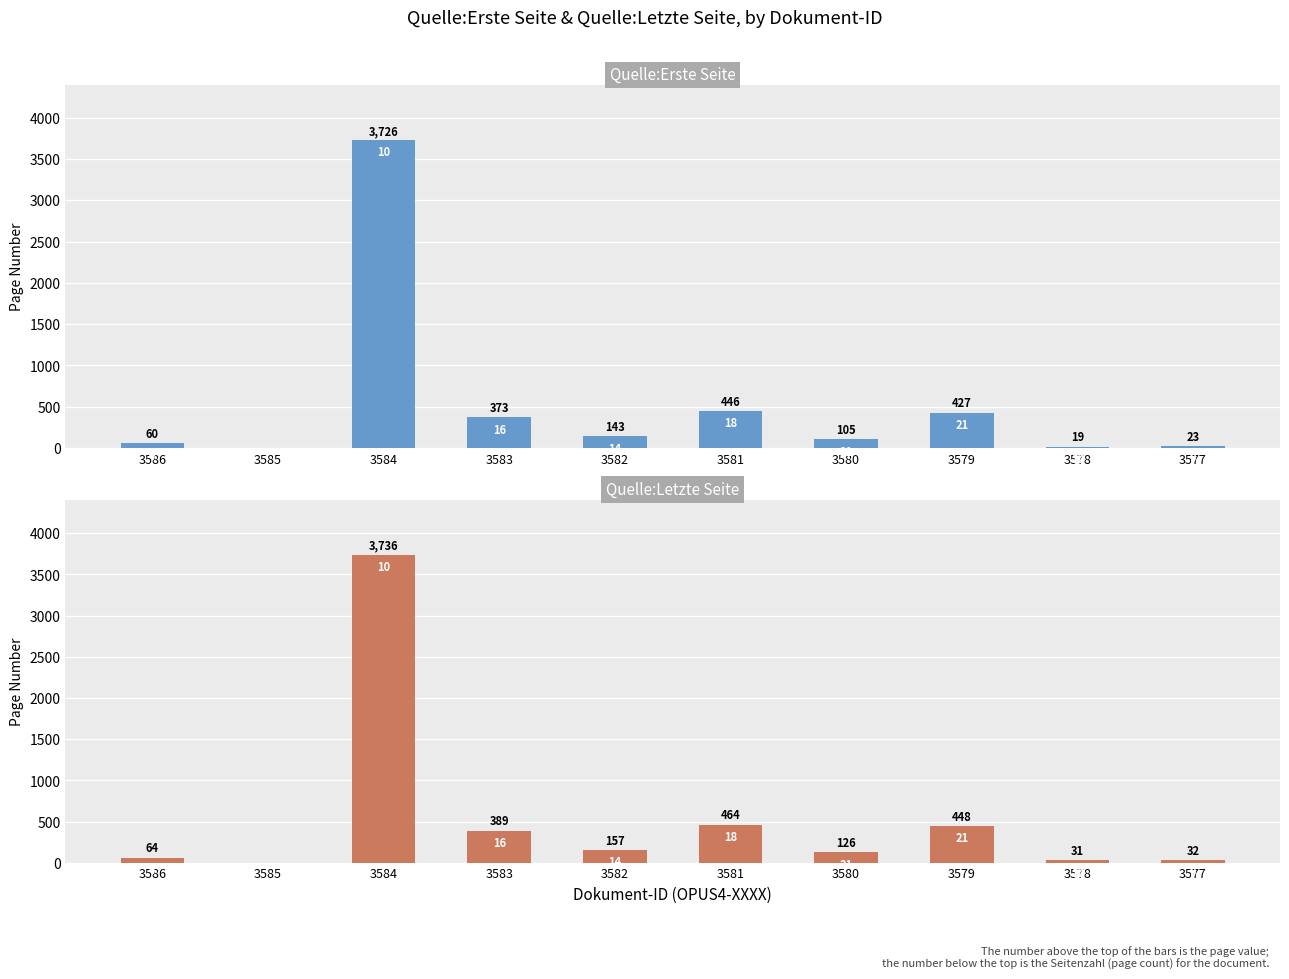

At which label is Quelle:Erste Seite closest to 1863?

3581